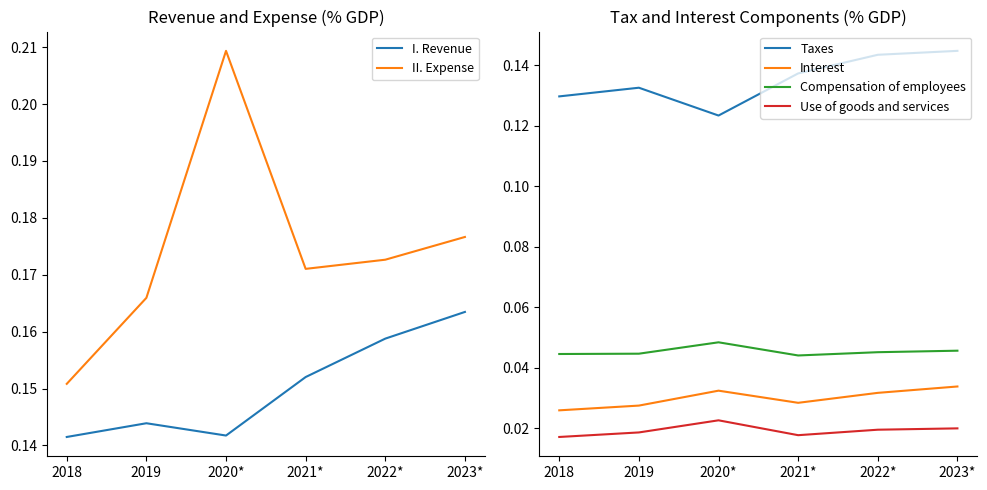

What is the sum of the Taxes values at 2022* and 2018?

0.3